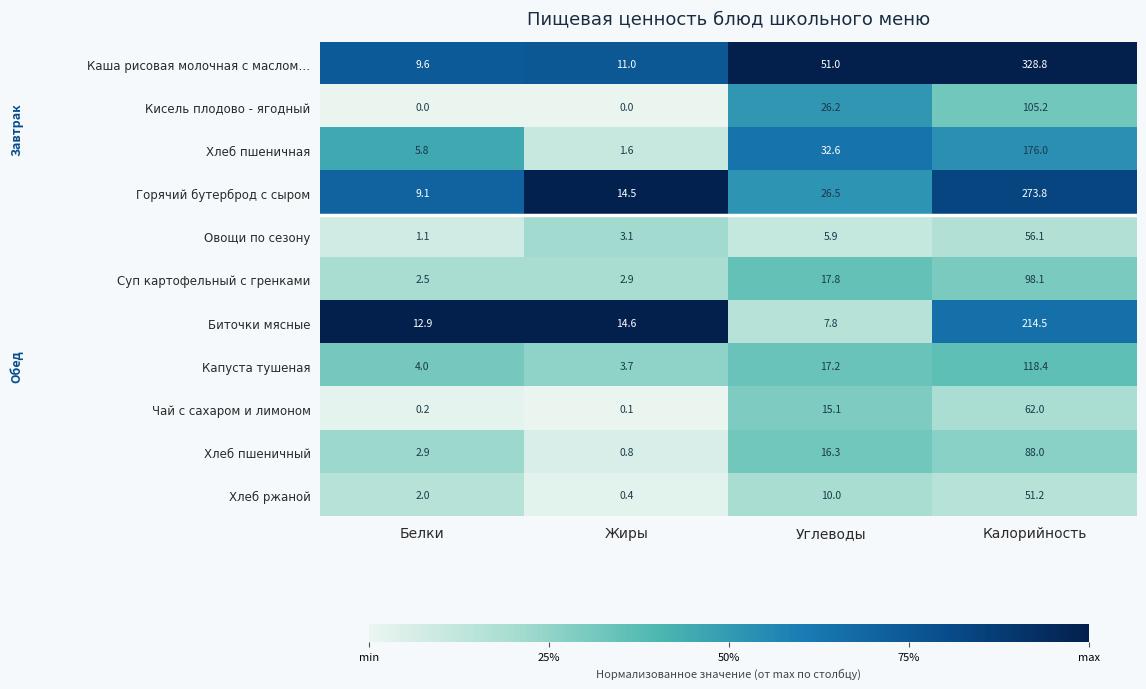

Is it true that Чай с сахаром и лимоном equals 100.7 at Калорийность?

False